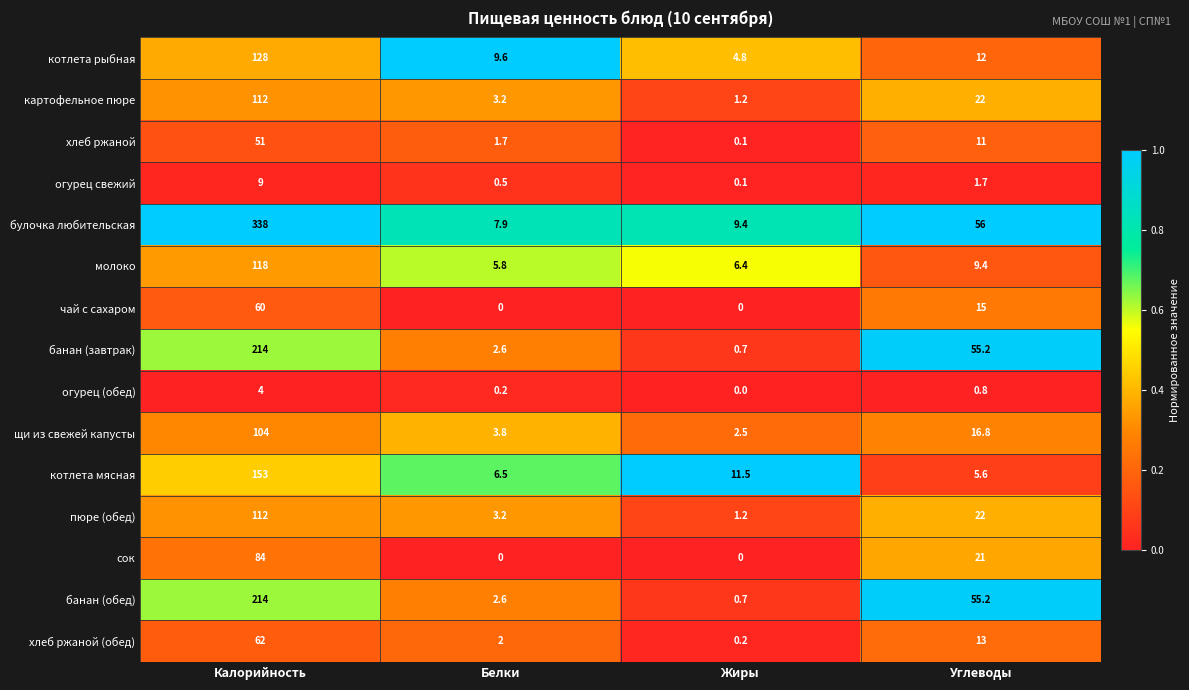

What is the total value across all series at Белки?

49.6